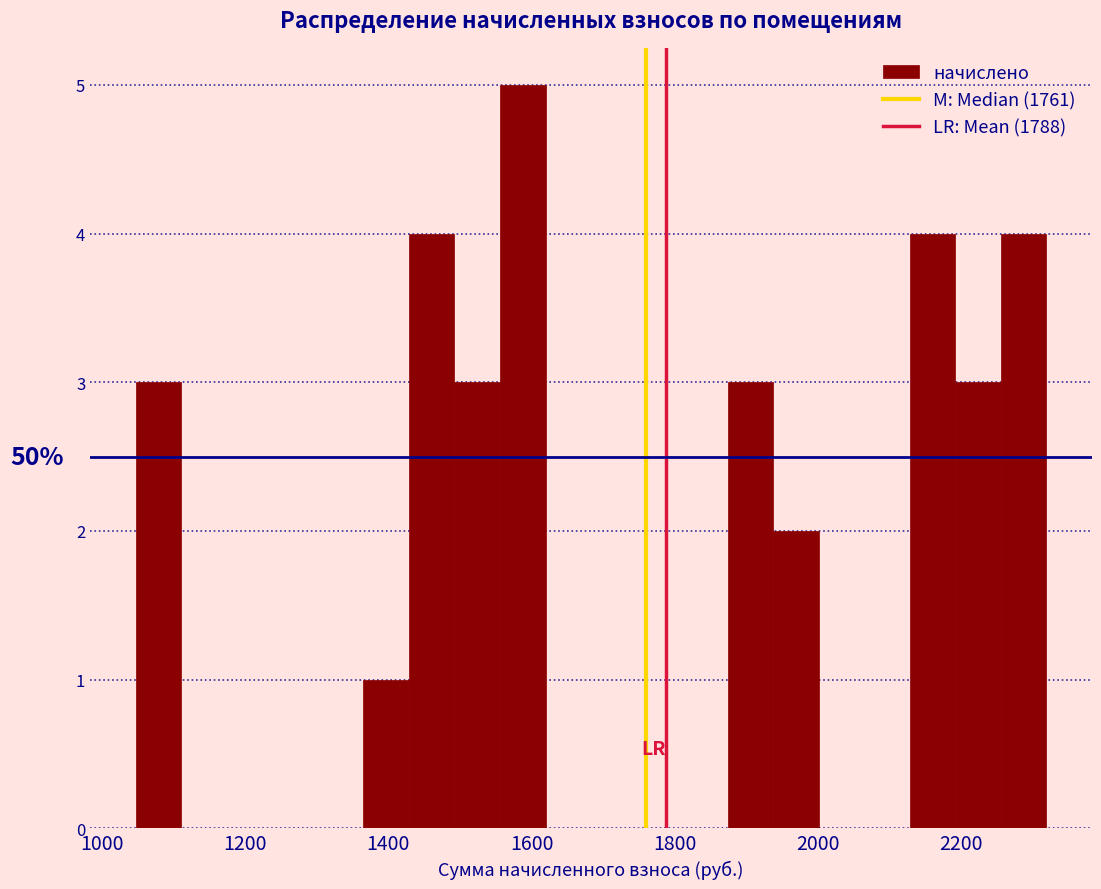

Around what value on the x-axis is the tallest bar? Give the approximate position of its centre, as read against the axis.

1580